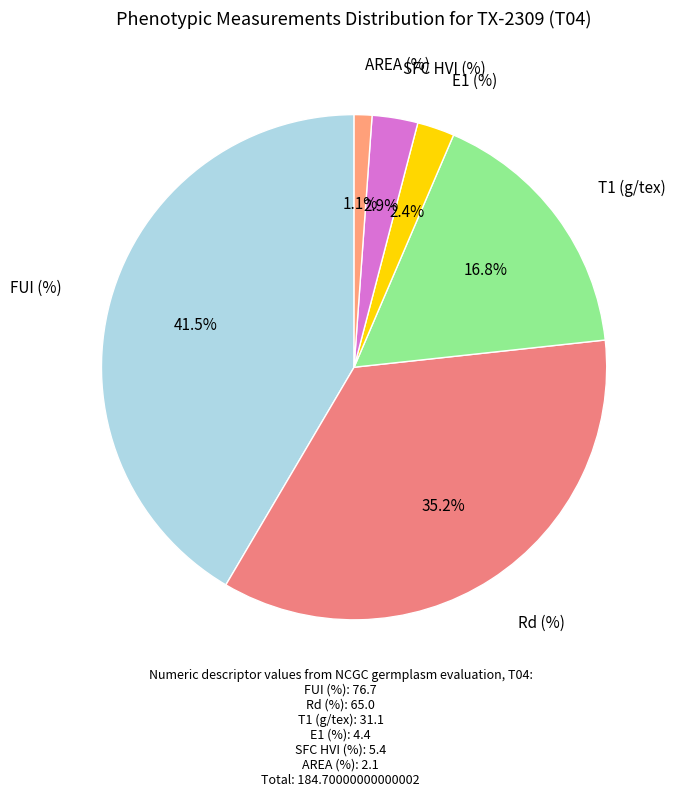

Does any single category account for the majority?

No